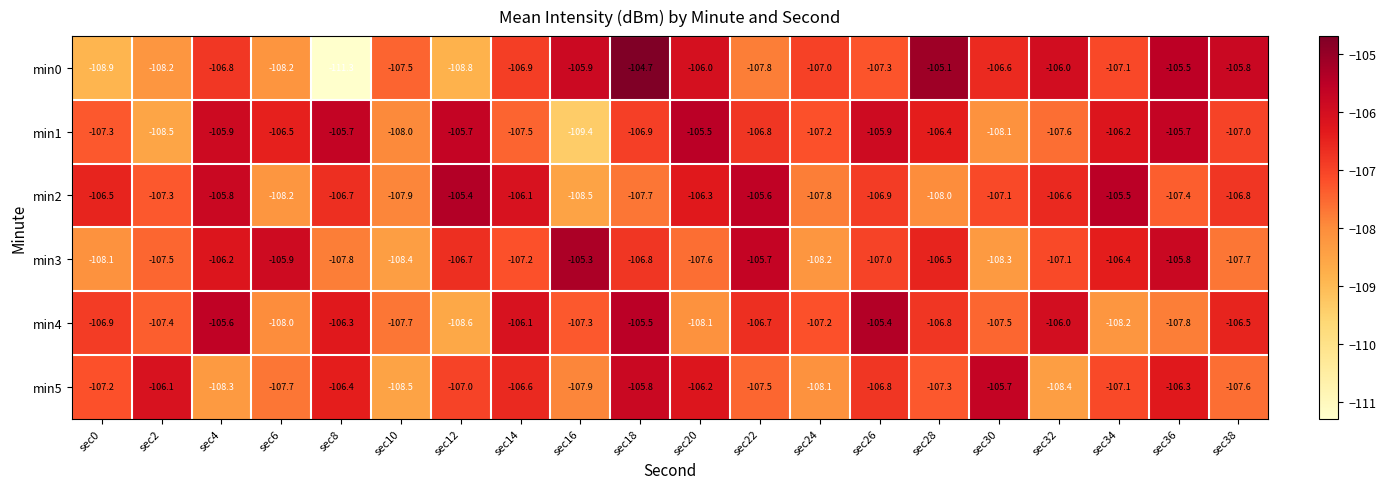

What is the highest value of the min1 series?

-105.5